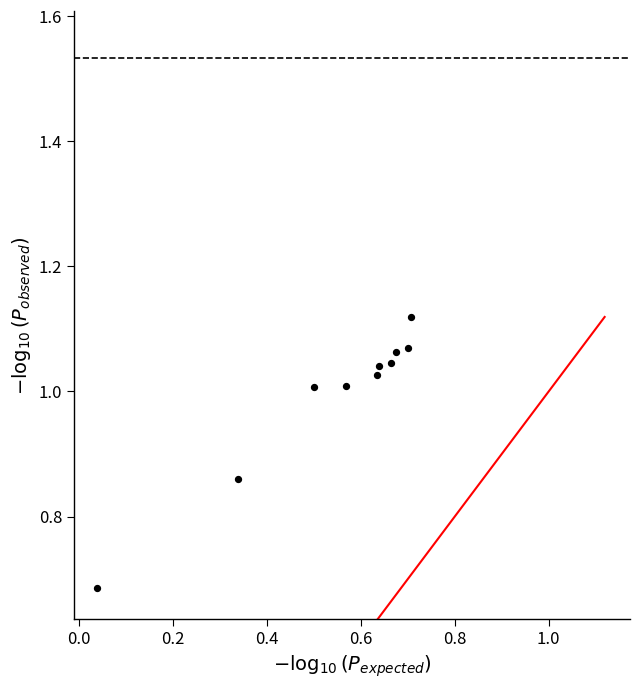

What is the range of Y values (max minus min)?

0.4